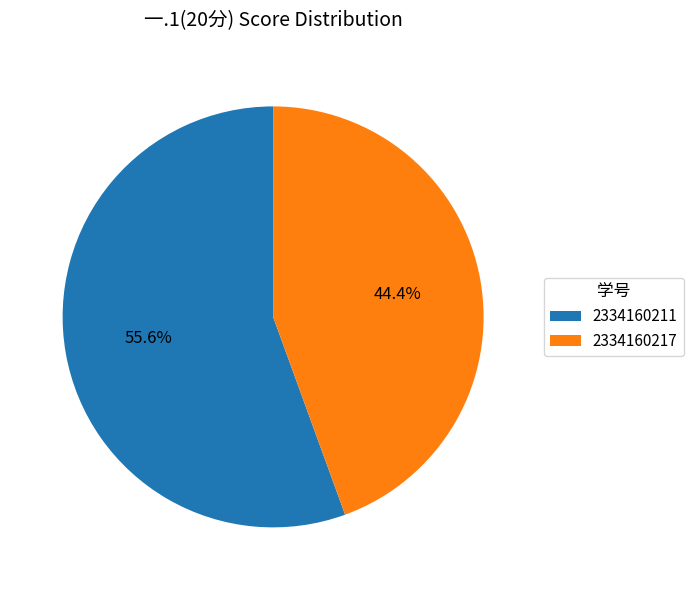

Which slice is the smallest?

2334160217